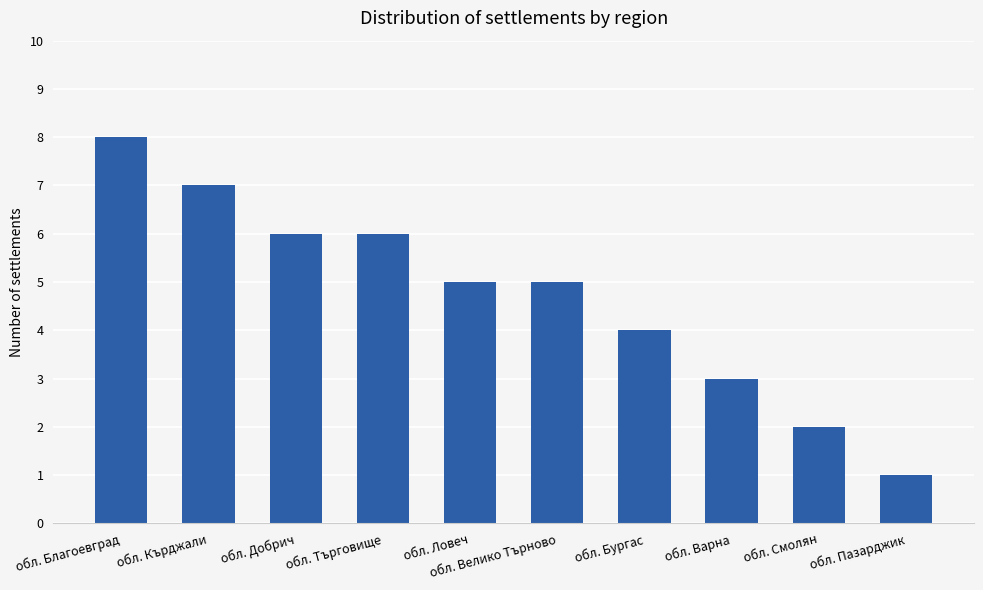

The chart shows a value of 6 at обл. Добрич. True or false?

True